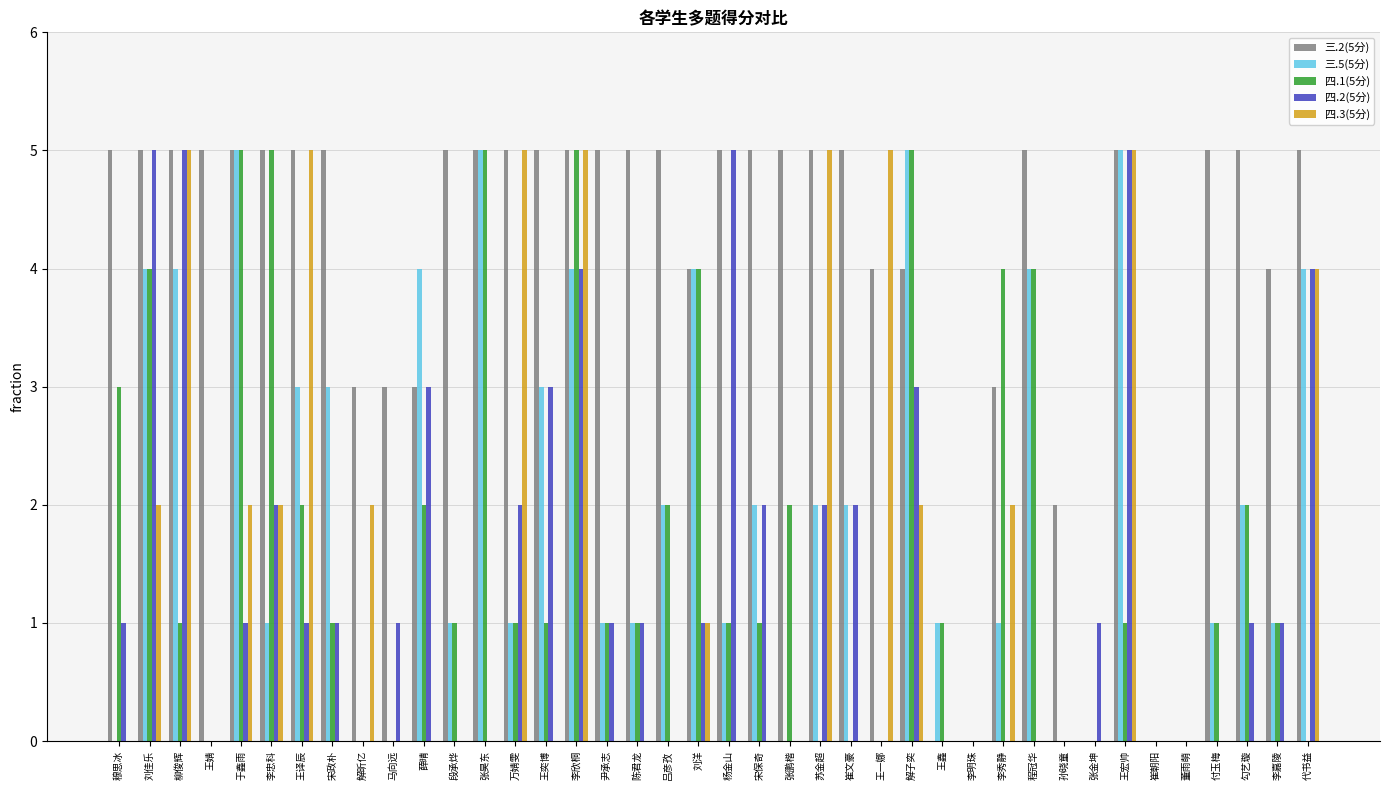

Is it true that 四.3(5分) equals 0 at 李明珠?

True